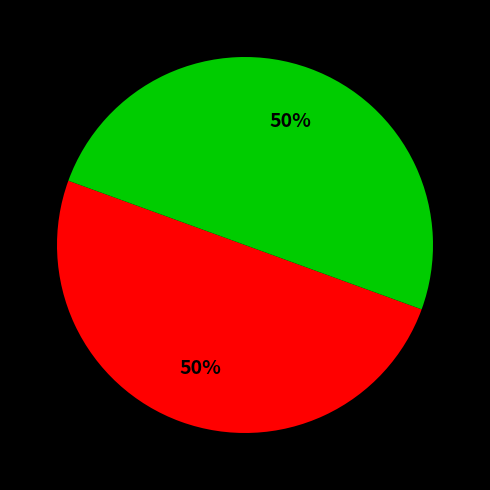

To the nearest percent, what is the average slice percentage?

50%